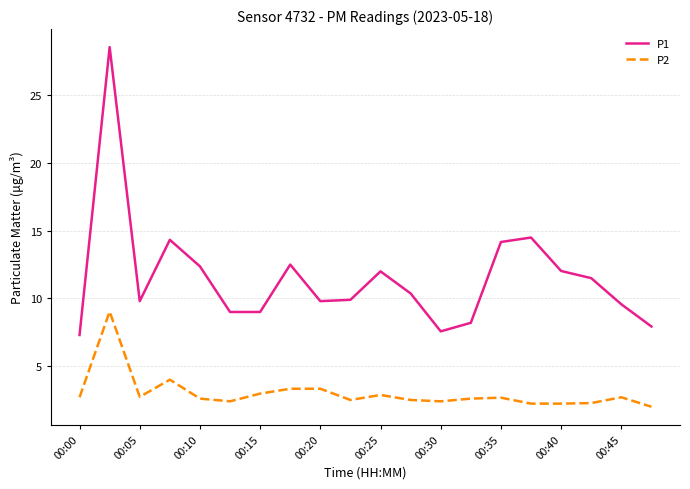

Rank the series by their maximum value, from lowest to highest.

P2, P1